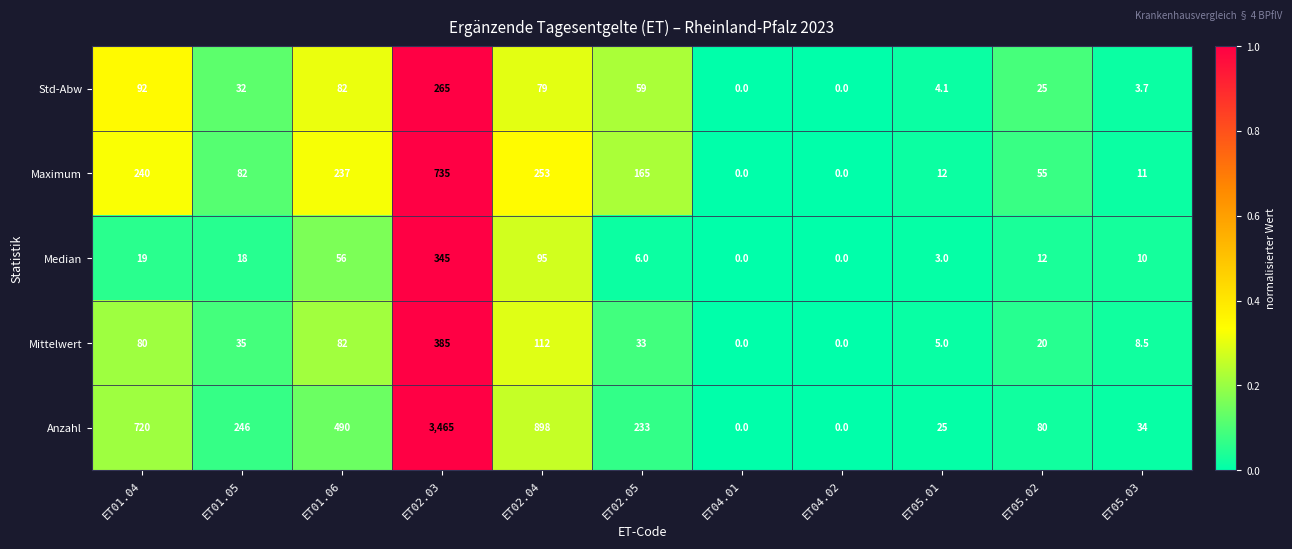

Rank the series at ET05.01 from lowest to highest value.

Median, Std-Abw, Mittelwert, Maximum, Anzahl